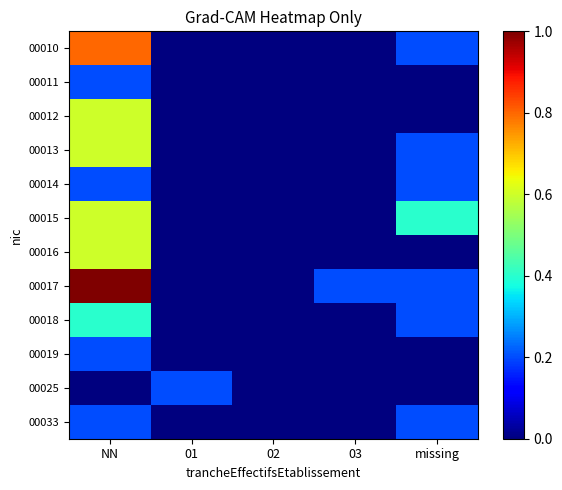

At which category is the sum across all series the highest?

NN